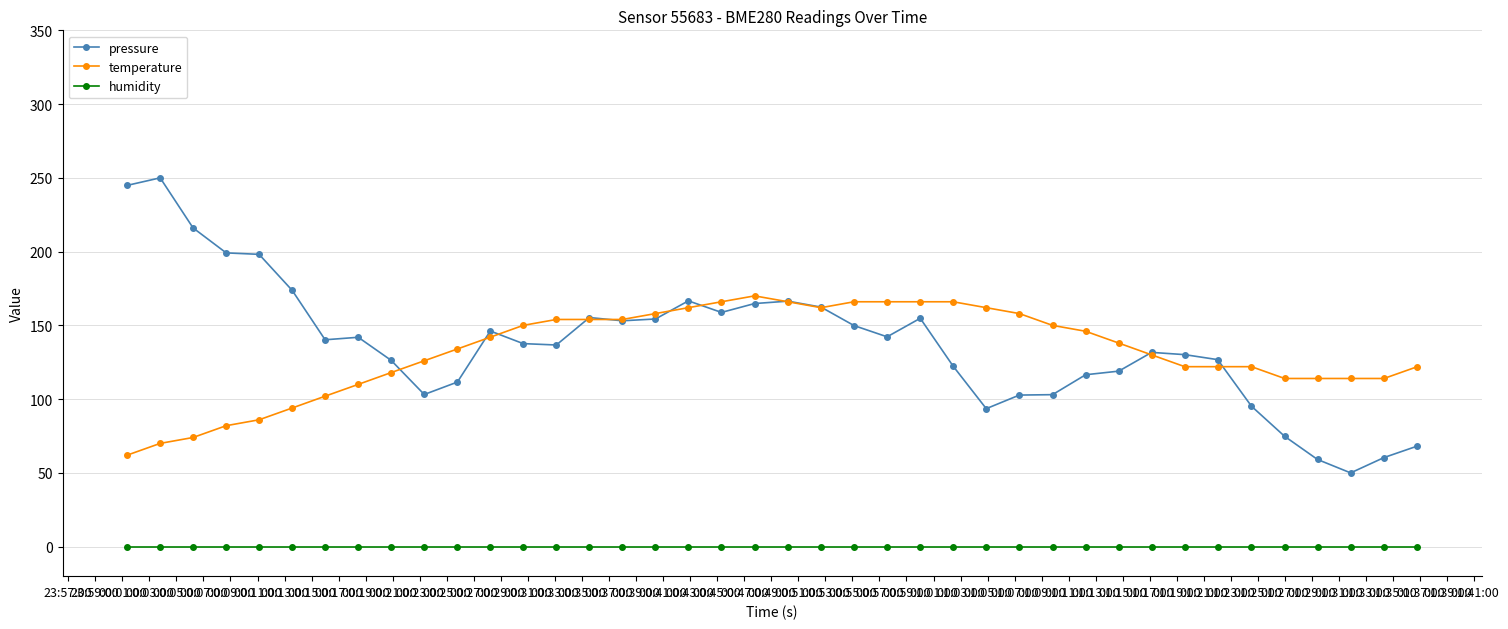

What is the highest value of the pressure series?

250.0